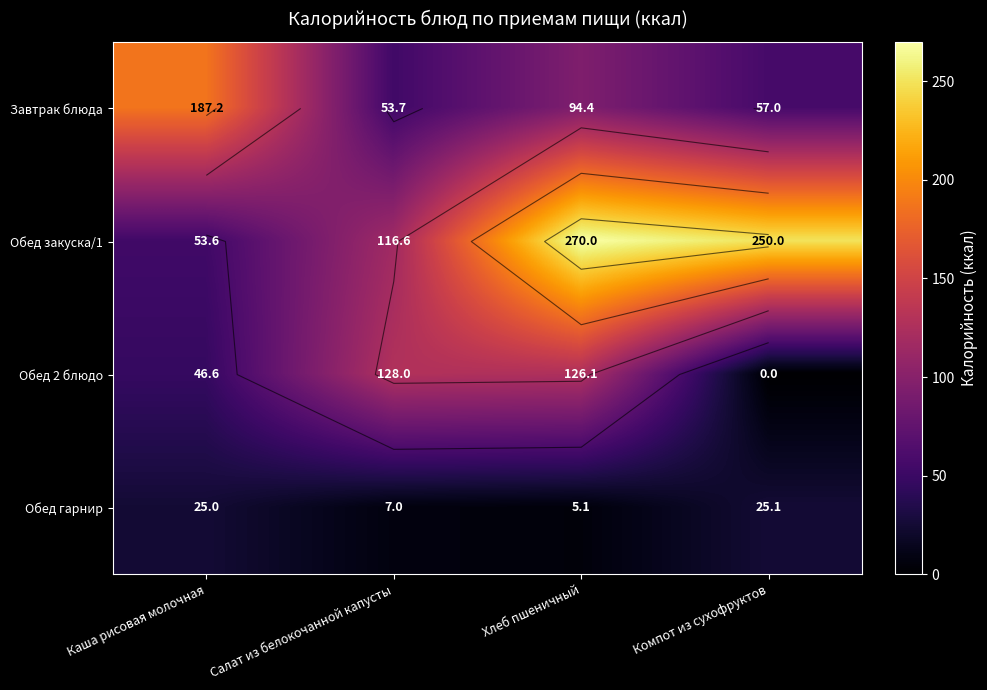

Is the value of Обед 2 блюдо at Салат из белокочанной капусты greater than the value of Завтрак блюда at Каша рисовая молочная?

No